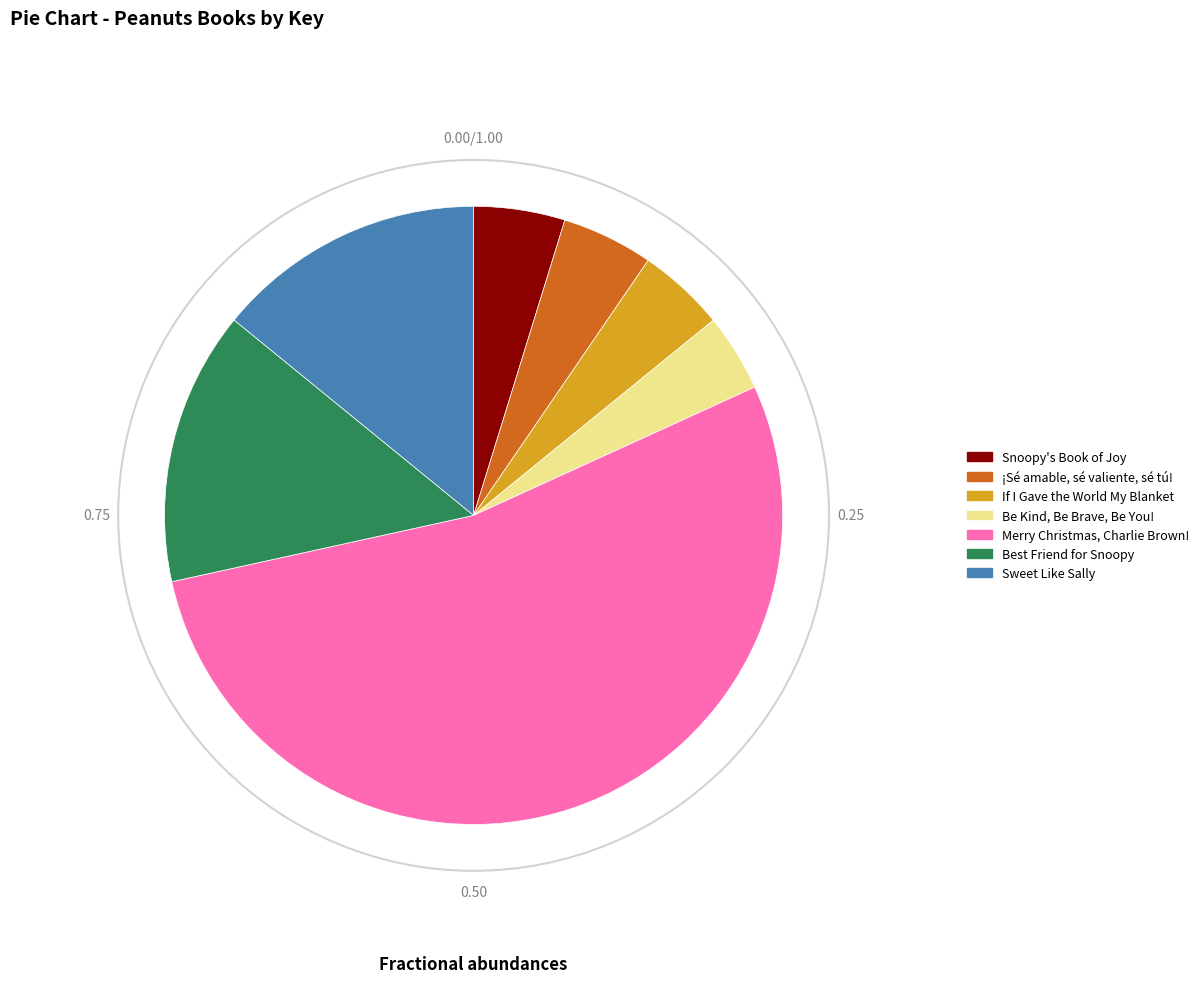

How many slices are in this pie chart?

7